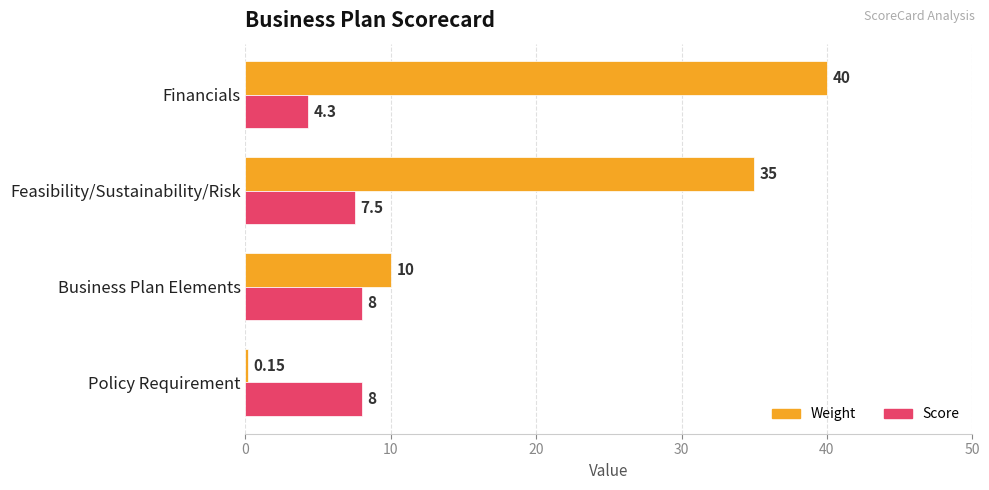

At how many categories does at least one series exceed 5?

4